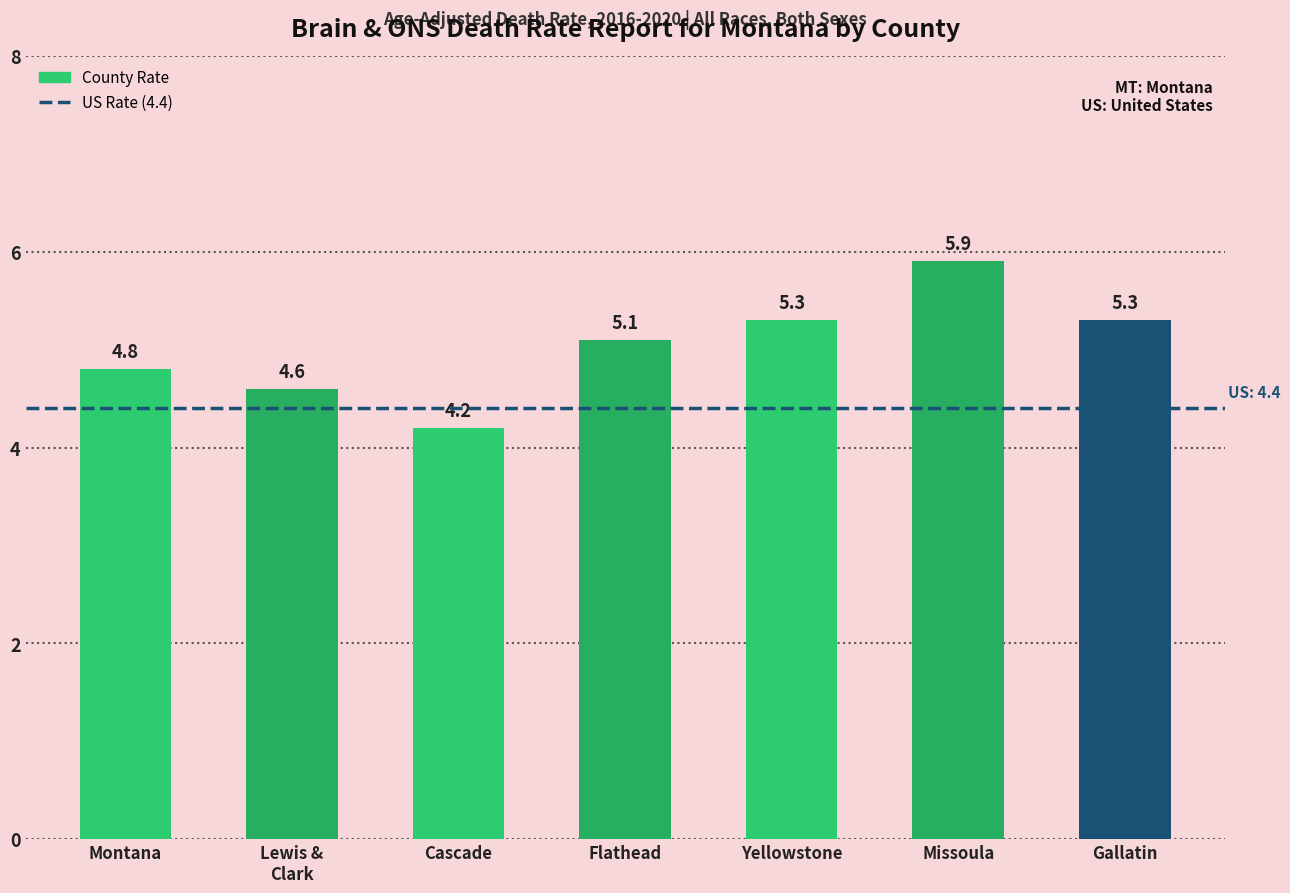

What is the value of the 5th bar from the left?

5.3